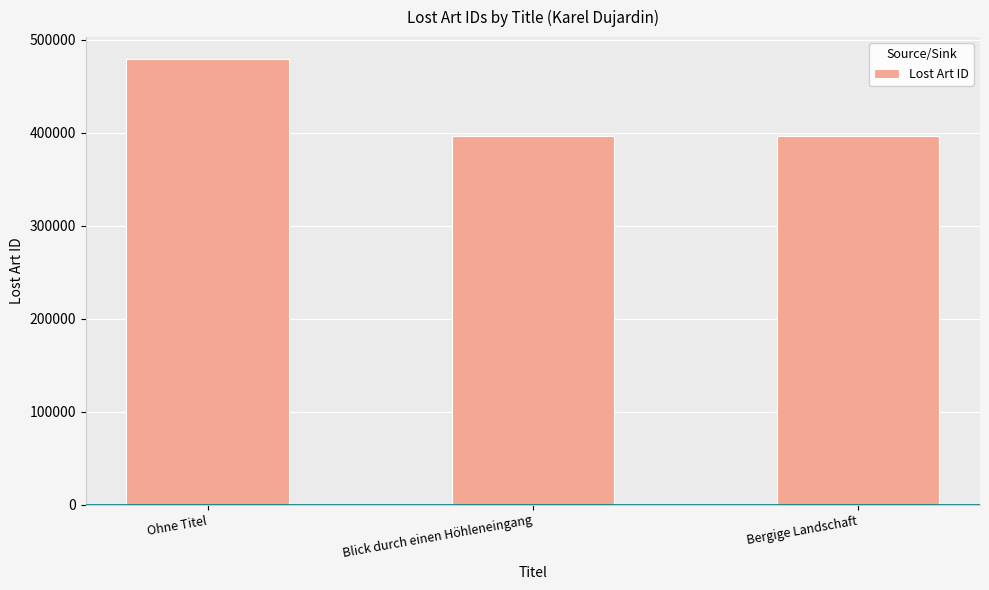

Is it true that the value at Ohne Titel is 478760?

True